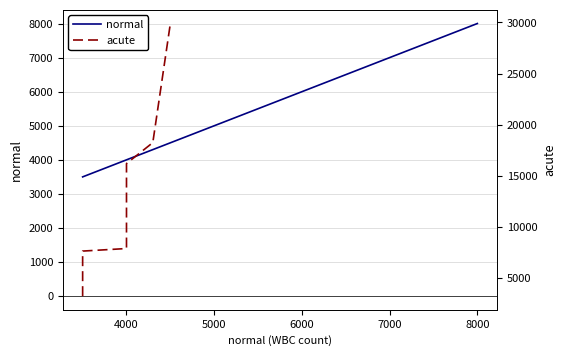

Is it true that the value at 12 is 2408?

False